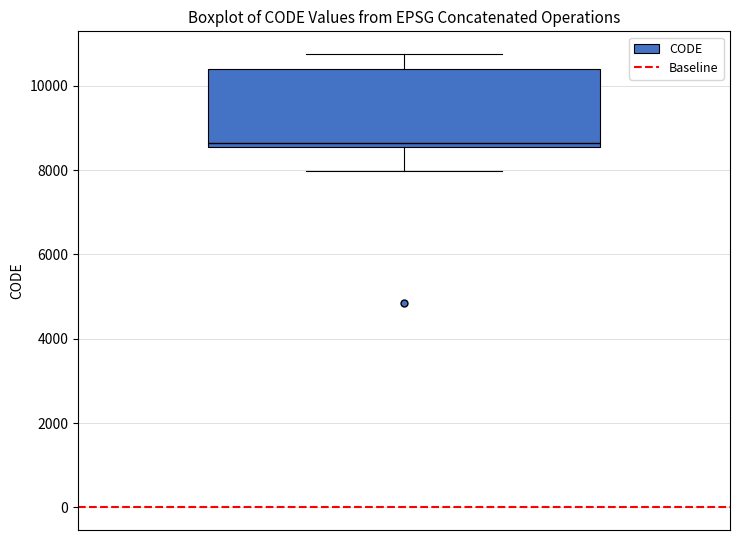

Transcribe this box plot: give where the median line is, the range the box spans, and where the two whiskers end, as read against the y-axis. The values are not printed on the chart, so give them approximately, as read against the axis.

median 8600 (just above the box's lower edge), box 8600 to 10400, whiskers 8000 to 10800